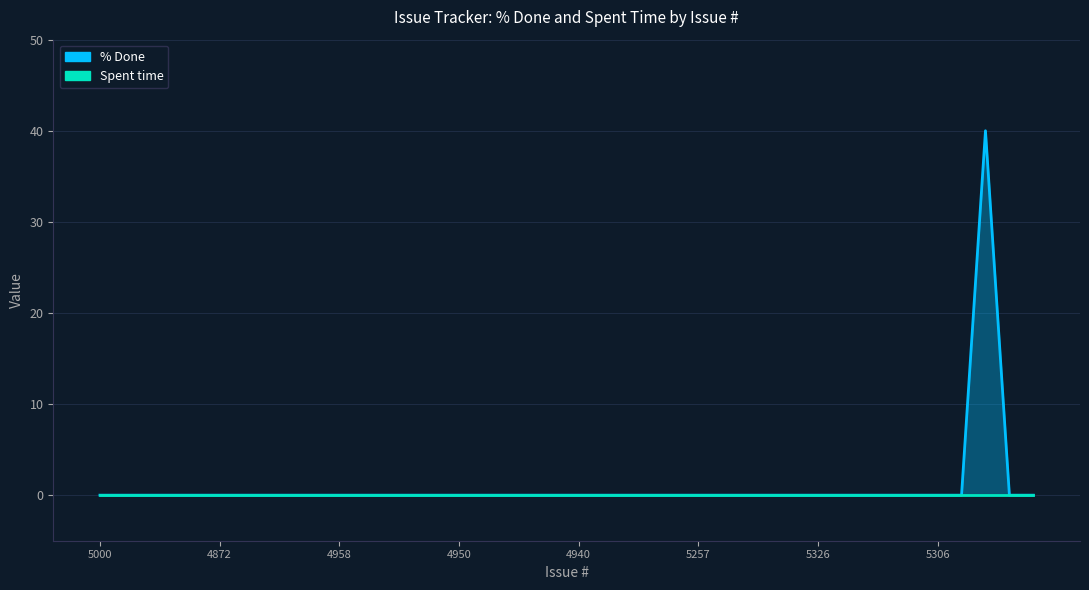

Rank the categories by value from highest to lowest.

5327, 5000, 5328, 4960, 4901, 4873, 4872, 4868, 4866, 4993, 4959, 4958, 4956, 4954, 4952, 4951, 4950, 4949, 4948, 4947, 4945, 4940, 4937, 4936, 5260, 5318, 5257, 5301, 5236, 5235, 5315, 5326, 5292, 5312, 5345, 5316, 5306, 5331, 5256, 5317